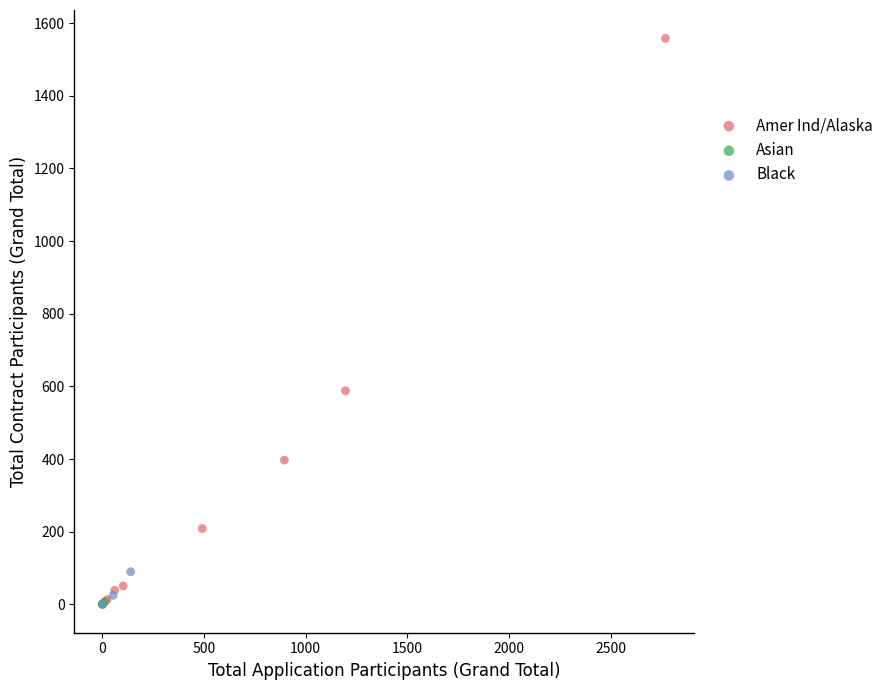

Which series reaches the maximum Y coordinate?

Amer Ind/Alaska